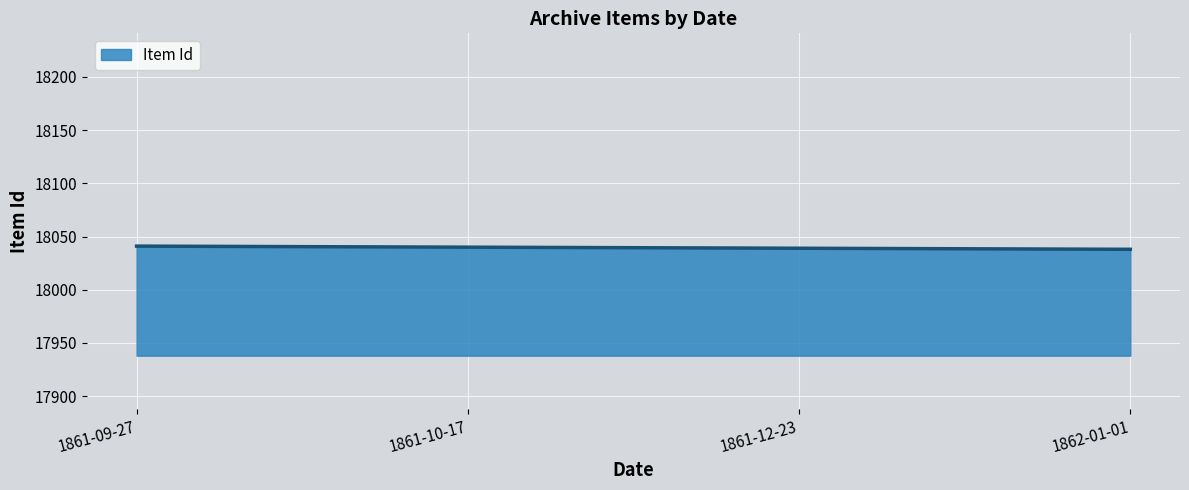

The value at 1862-01-01 is 18038. True or false?

True